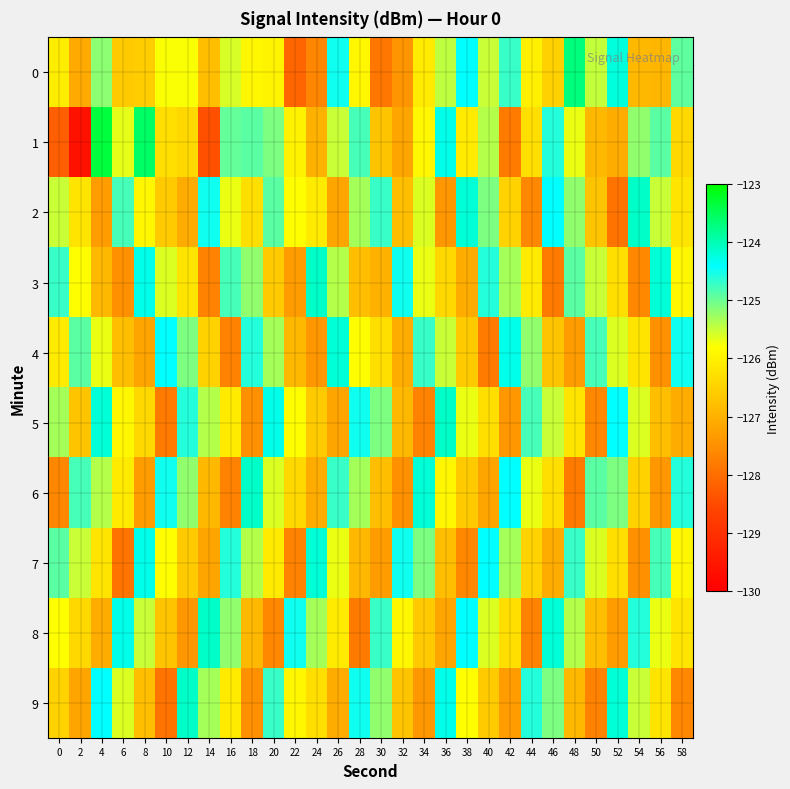

Reading left to right, what are all the values shown in this chart?

0: 0=-126.1	2=-127.1	4=-125.2	6=-126.6	8=-126.6	10=-125.8	12=-125.8	14=-126.8	16=-125.6	18=-125.9	20=-126.0	22=-128.1	24=-127.6	26=-124.5	28=-125.9	30=-127.9	32=-127.4	34=-126.1	36=-125.4	38=-124.4	40=-125.5	42=-124.7	44=-126.0	46=-126.5	48=-123.7	50=-125.5	52=-124.2	54=-126.9	56=-126.9	58=-124.9
1: 0=-128.2	2=-129.6	4=-123.4	6=-125.7	8=-123.5	10=-126.3	12=-126.4	14=-128.4	16=-124.9	18=-124.9	20=-125.1	22=-126.0	24=-127.0	26=-125.5	28=-124.8	30=-126.7	32=-127.2	34=-125.9	36=-124.3	38=-126.1	40=-125.4	42=-127.8	44=-126.3	46=-124.6	48=-125.7	50=-126.9	52=-127.1	54=-125.2	56=-124.9	58=-126.4
2: 0=-125.5	2=-126.2	4=-127.3	6=-124.8	8=-125.9	10=-126.6	12=-127.1	14=-124.5	16=-125.7	18=-126.3	20=-124.9	22=-125.8	24=-126.1	26=-127.2	28=-125.3	30=-124.7	32=-126.8	34=-125.6	36=-127.4	38=-124.2	40=-125.1	42=-126.5	44=-127.6	46=-124.4	48=-125.2	50=-126.7	52=-127.9	54=-124.1	56=-125.5	58=-126.2
3: 0=-124.7	2=-125.8	4=-126.9	6=-127.5	8=-124.3	10=-125.6	12=-126.2	14=-127.7	16=-124.8	18=-125.2	20=-126.6	22=-127.3	24=-124.1	26=-125.4	28=-126.8	30=-127.0	32=-124.5	34=-125.7	36=-126.4	38=-127.1	40=-124.6	42=-125.3	44=-126.1	46=-127.8	48=-124.9	50=-125.5	52=-126.3	54=-127.6	56=-124.2	58=-125.9
4: 0=-126.1	2=-124.9	4=-125.7	6=-126.8	8=-127.2	10=-124.4	12=-125.1	14=-126.5	16=-127.7	18=-124.6	20=-125.3	22=-126.9	24=-127.4	26=-124.2	28=-125.8	30=-126.3	32=-127.1	34=-124.7	36=-125.5	38=-126.6	40=-127.8	42=-124.3	44=-125.2	46=-126.7	48=-127.3	50=-124.8	52=-125.6	54=-126.2	56=-127.5	58=-124.5
5: 0=-125.3	2=-126.7	4=-124.2	6=-125.9	8=-126.4	10=-127.8	12=-124.6	14=-125.4	16=-126.1	18=-127.5	20=-124.3	22=-125.8	24=-126.6	26=-127.2	28=-124.5	30=-125.1	32=-126.9	34=-127.7	36=-124.1	38=-125.7	40=-126.3	42=-127.4	44=-124.8	46=-125.5	48=-126.2	50=-127.6	52=-124.4	54=-125.6	56=-126.8	58=-127.1
6: 0=-127.6	2=-124.8	4=-125.4	6=-126.1	8=-127.3	10=-124.5	12=-125.2	14=-126.9	16=-127.7	18=-124.1	20=-125.6	22=-126.4	24=-127.1	26=-124.7	28=-125.3	30=-126.8	32=-127.5	34=-124.2	36=-125.9	38=-126.6	40=-127.2	42=-124.4	44=-125.7	46=-126.3	48=-127.8	50=-124.9	52=-125.1	54=-126.5	56=-127.4	58=-124.6
7: 0=-124.9	2=-125.5	4=-126.2	6=-127.9	8=-124.3	10=-125.8	12=-126.6	14=-127.2	16=-124.6	18=-125.4	20=-126.1	22=-127.7	24=-124.2	26=-125.7	28=-126.9	30=-127.3	32=-124.5	34=-125.1	36=-126.8	38=-127.6	40=-124.4	42=-125.3	44=-126.5	46=-127.1	48=-124.7	50=-125.6	52=-126.3	54=-127.5	56=-124.8	58=-125.9
8: 0=-125.8	2=-126.4	4=-127.1	6=-124.3	8=-125.5	10=-126.7	12=-127.4	14=-124.1	16=-125.2	18=-126.9	20=-127.6	22=-124.5	24=-125.3	26=-126.1	28=-127.8	30=-124.7	32=-125.9	34=-126.6	36=-127.2	38=-124.4	40=-125.6	42=-126.3	44=-127.7	46=-124.2	48=-125.4	50=-126.8	52=-127.3	54=-124.6	56=-125.7	58=-126.2
9: 0=-126.5	2=-127.2	4=-124.4	6=-125.6	8=-126.8	10=-127.9	12=-124.1	14=-125.3	16=-126.1	18=-127.5	20=-124.7	22=-125.9	24=-126.3	26=-127.1	28=-124.5	30=-125.2	32=-126.7	34=-127.4	36=-124.3	38=-125.8	40=-126.6	42=-127.3	44=-124.6	46=-125.1	48=-126.9	50=-127.7	52=-124.2	54=-125.5	56=-126.2	58=-127.6